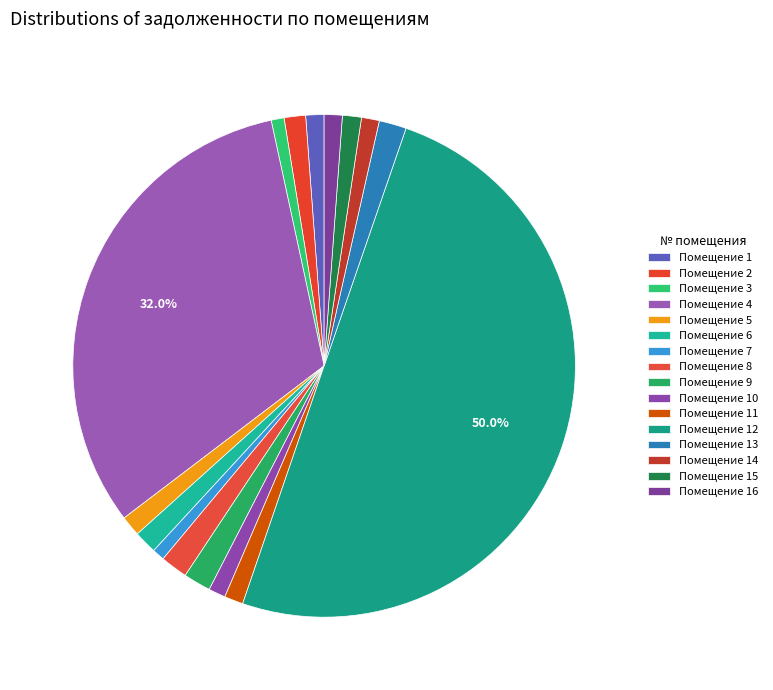

Is there a majority slice in this chart?

No